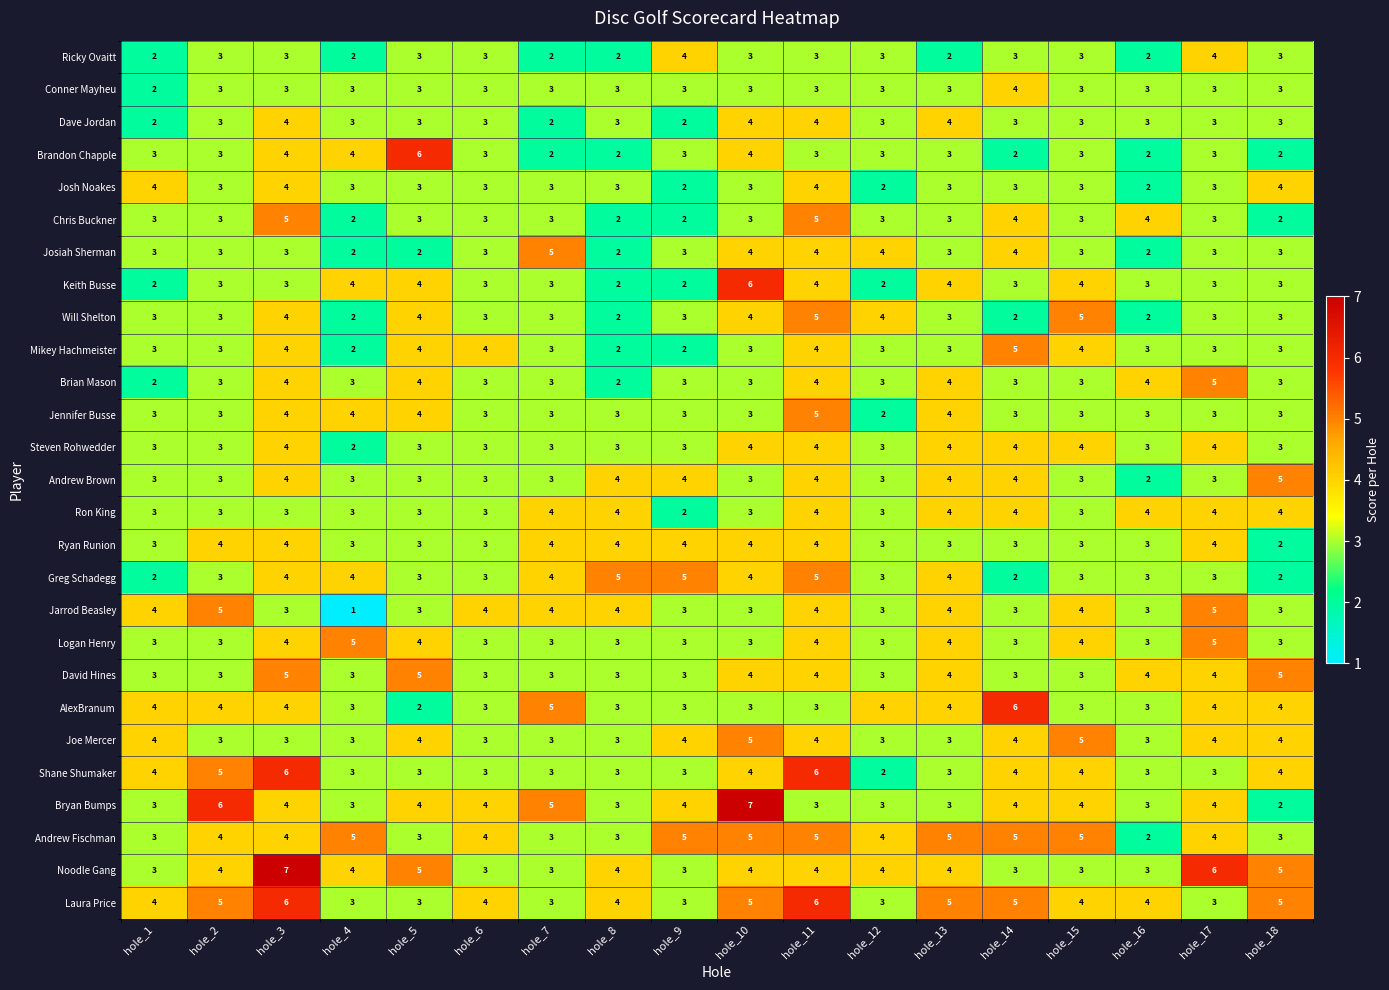

Which category has the lowest value across all series?

hole_4